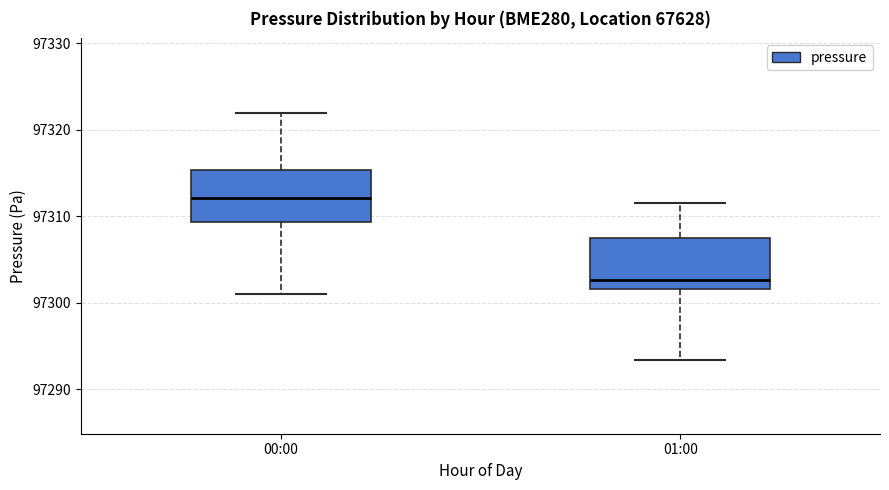

Reading left to right, read every box against the y-axis: the position of its median line, the range the box covers, and the ends of its whiskers. The values are not printed on the chart, so give them approximately, as read against the axis.

00:00: median 97312, box 97309 to 97315, whiskers 97301 to 97322
01:00: median 97303, box 97302 to 97307, whiskers 97293 to 97312